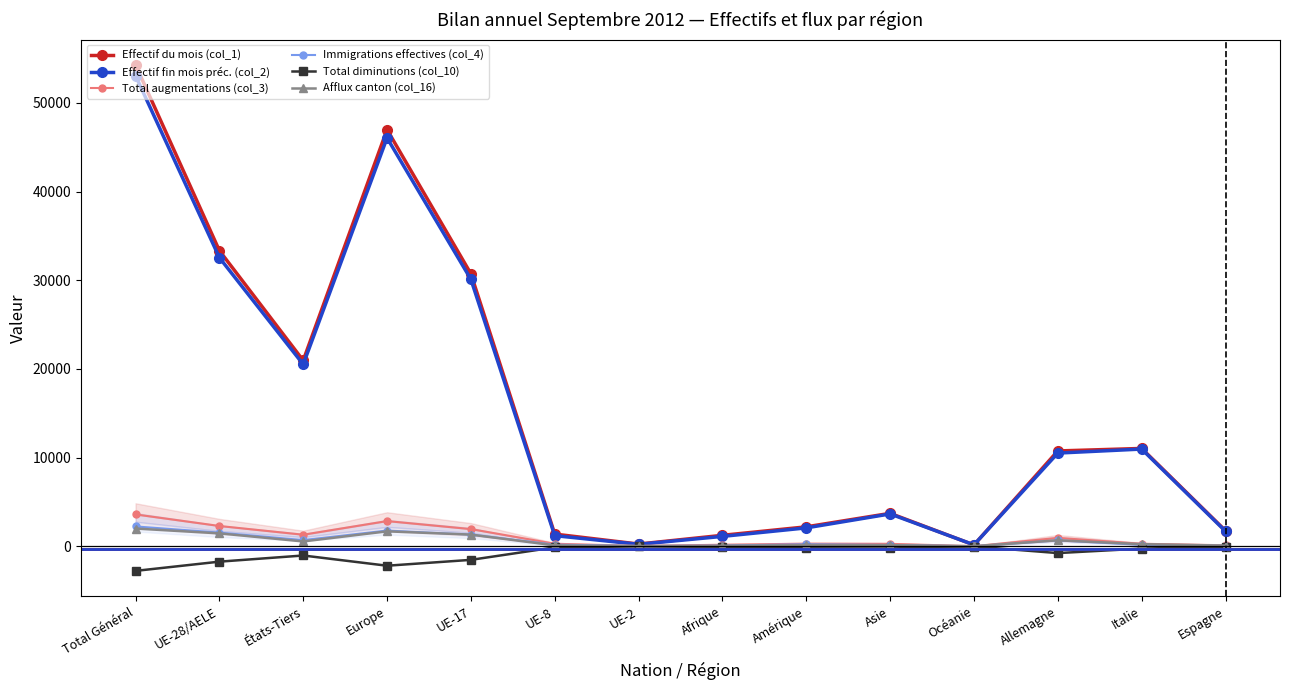

Which series has the largest total across all categories?

Effectif du mois (col_1)